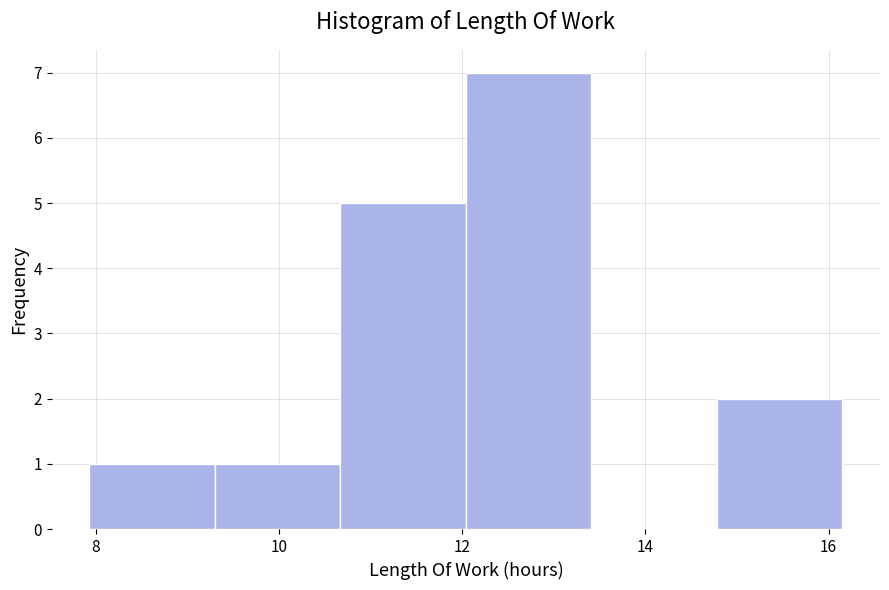

Which range on the x-axis has the tallest bar?

12.0 to 13.4